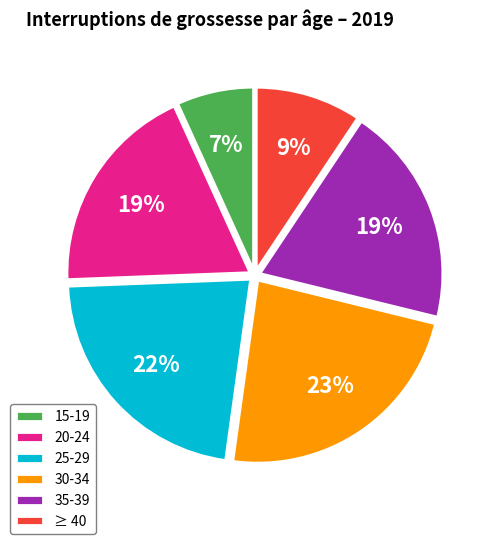

Combined, do 20-24 and 25-29 account for over 50%?

No